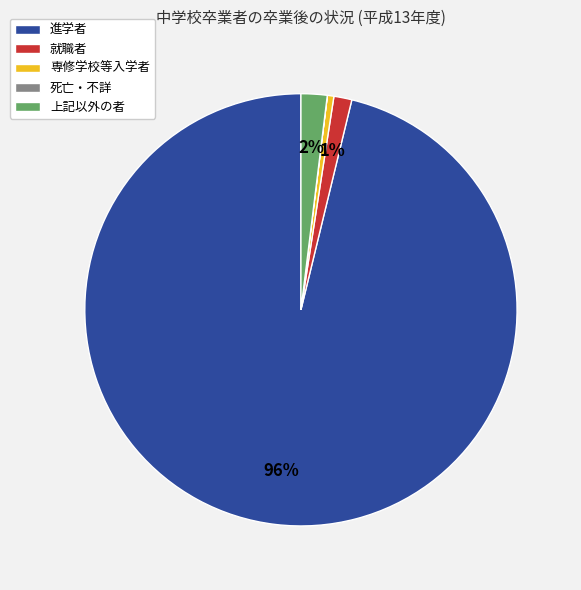

To the nearest percent, what is the average slice percentage?

20%